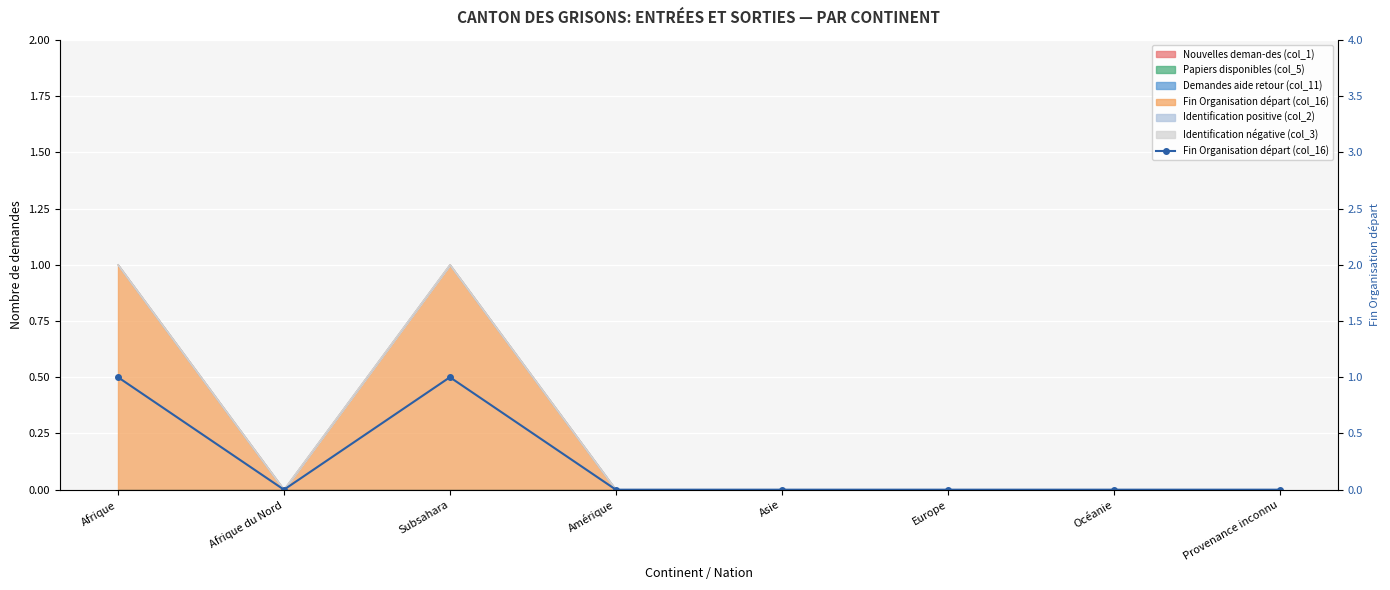

Is it true that the value at Subsahara is 1?

True